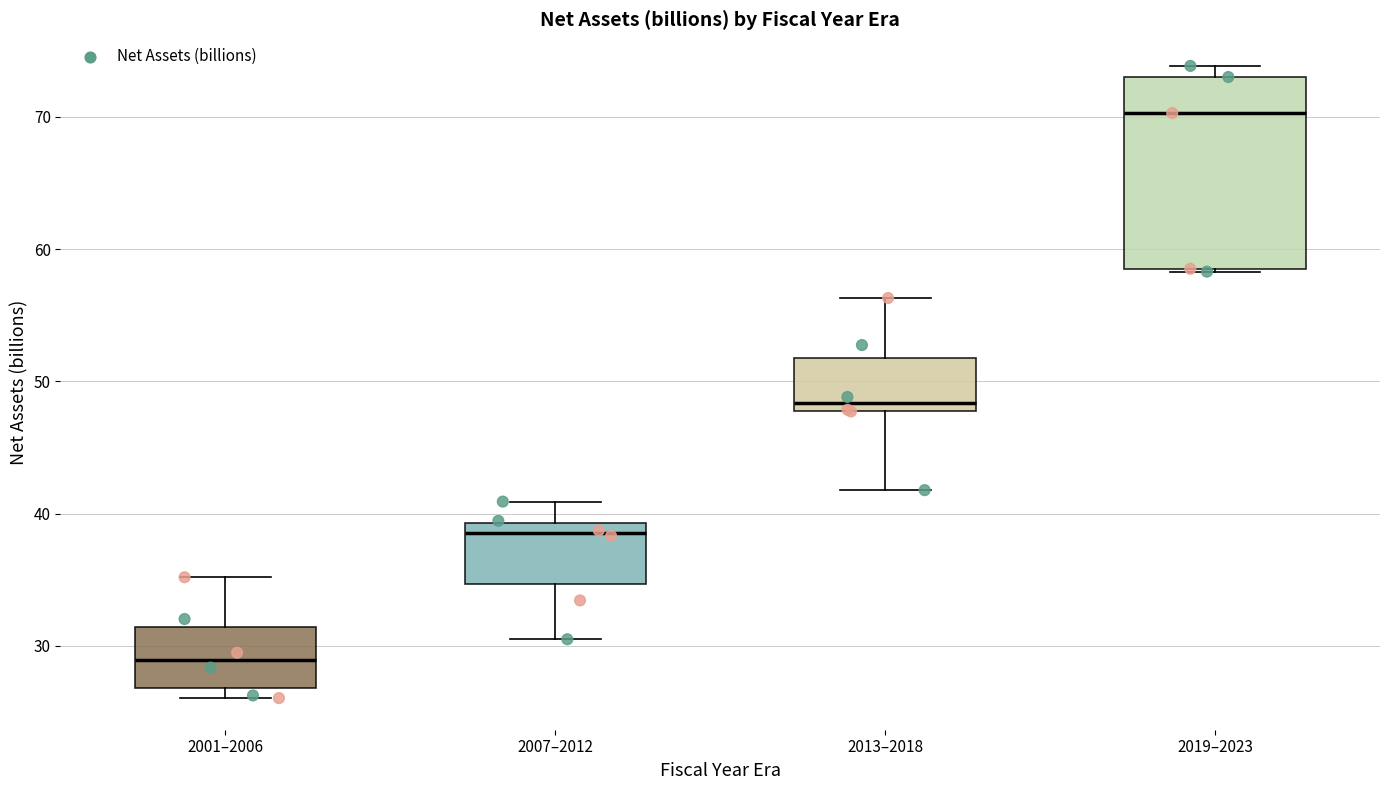

Where is the upper edge of the box for 2007–2012 on the y-axis? The values are not printed on the chart, so give them approximately, as read against the axis.

39